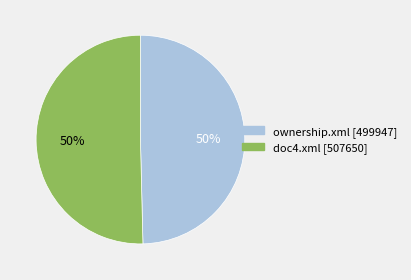

Count the number of slices in the pie.

2